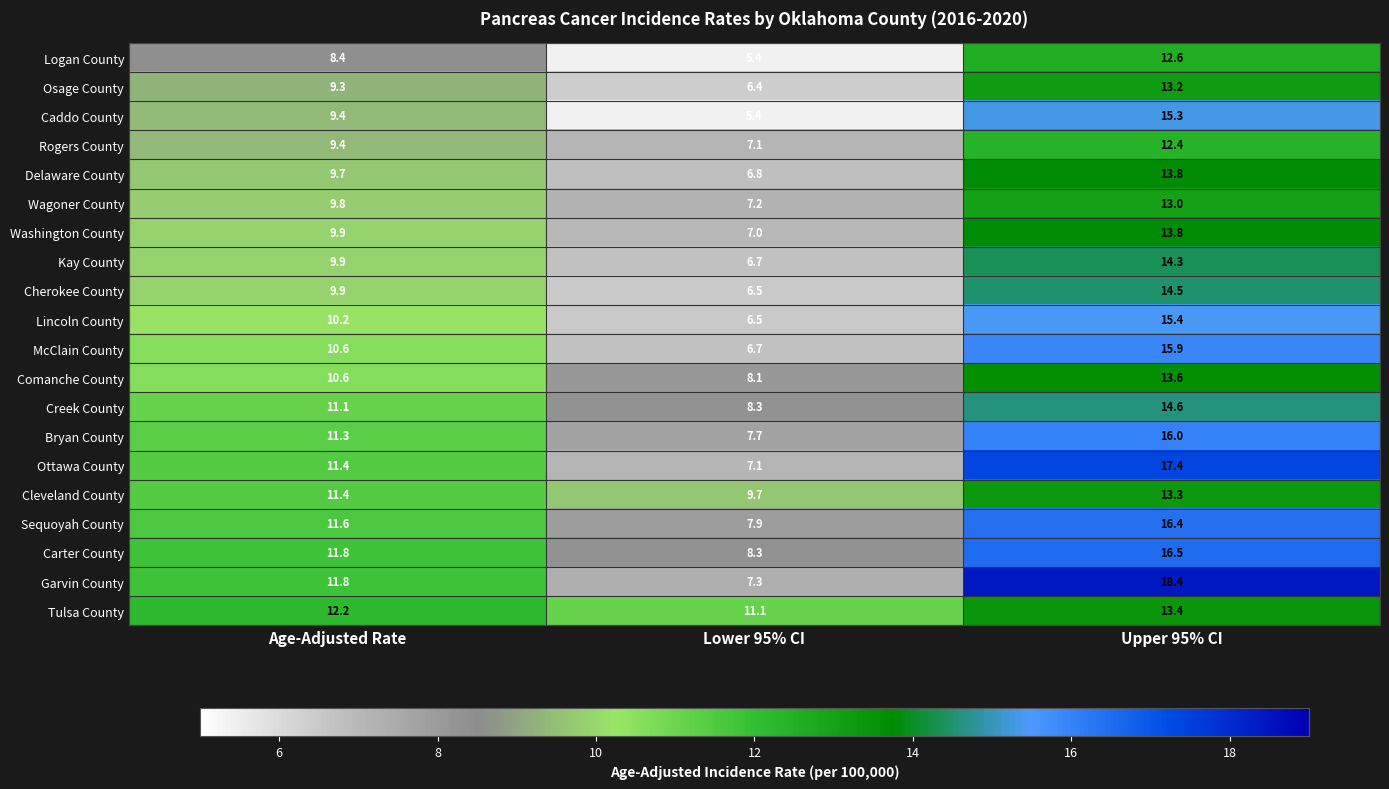

What is the difference between the highest and lowest values at Lower 95% CI?

5.7